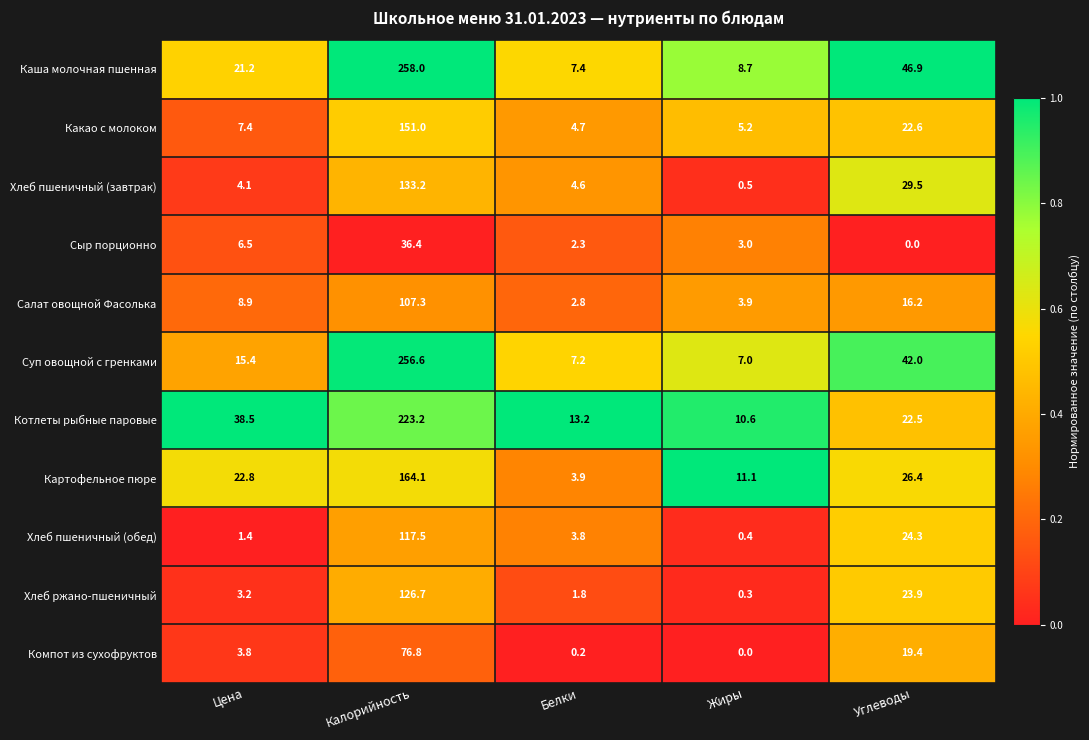

The value of Компот из сухофруктов at Калорийность is 76.8. True or false?

True